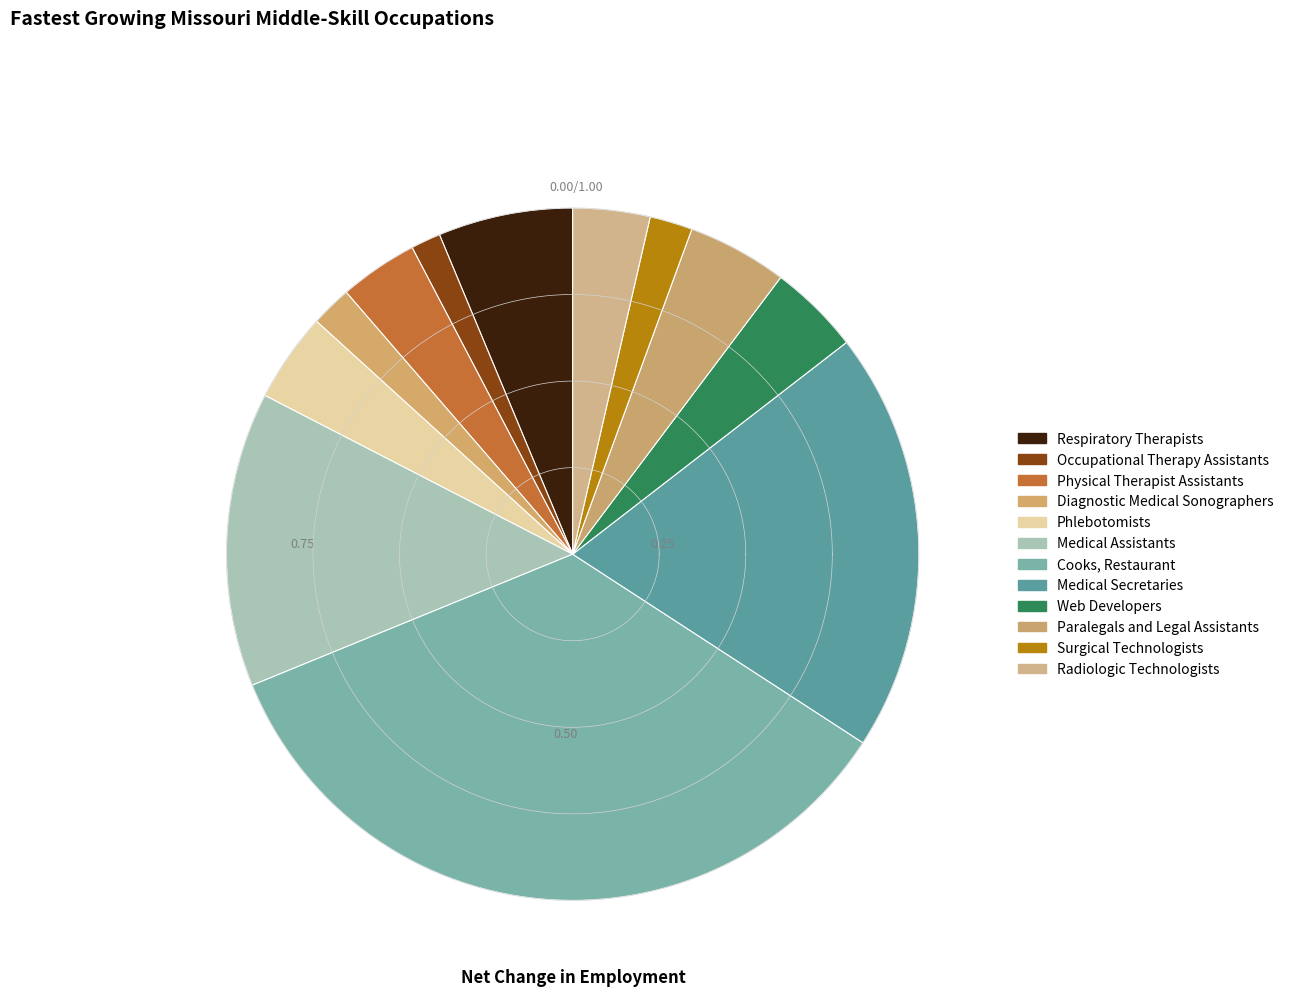

To the nearest percent, what portion does Radiologic Technologists represent?

4%